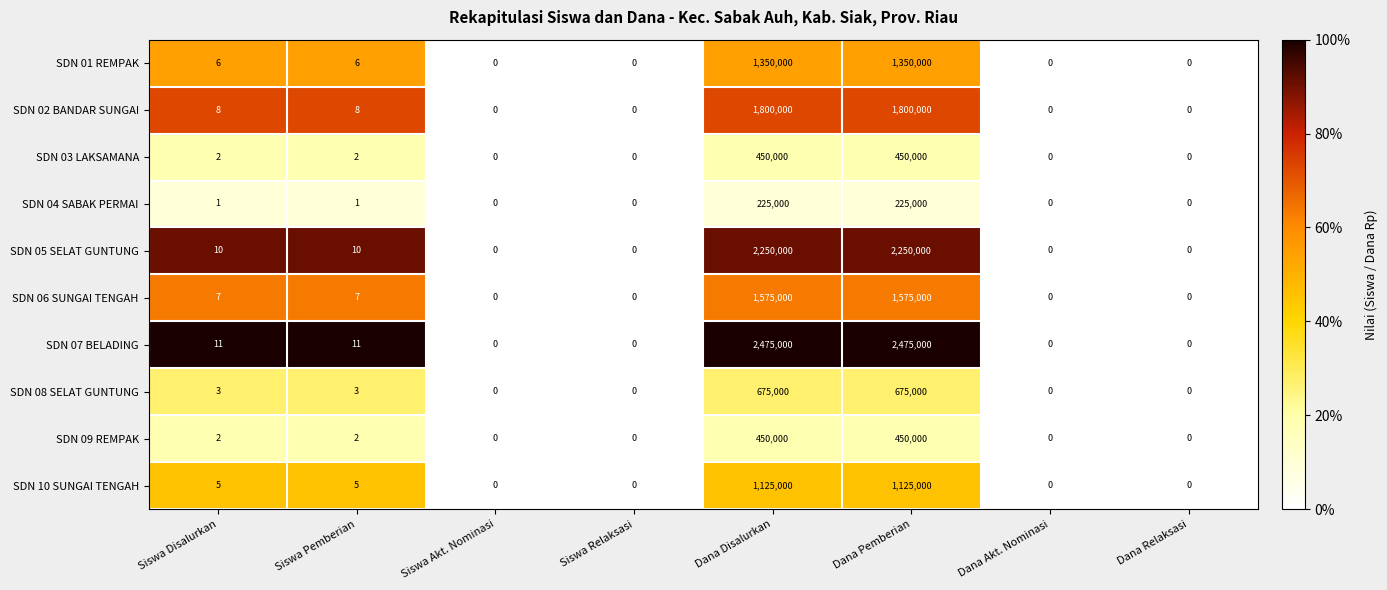

Is the value of SDN 05 SELAT GUNTUNG at Siswa Pemberian greater than the value of SDN 06 SUNGAI TENGAH at Siswa Disalurkan?

Yes